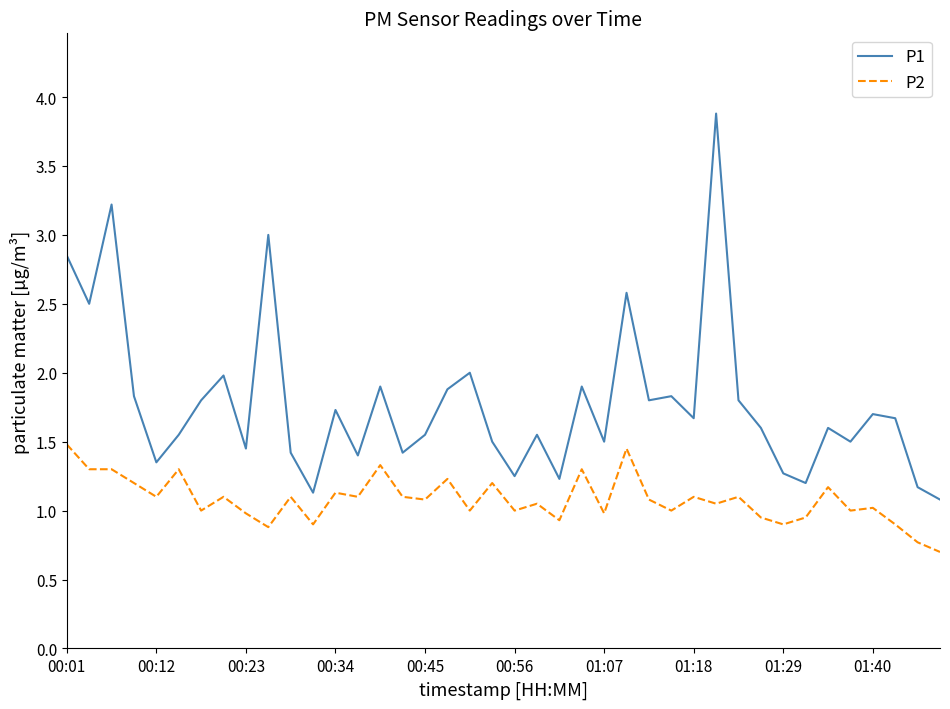

At how many categories does at least one series exceed 1?

40